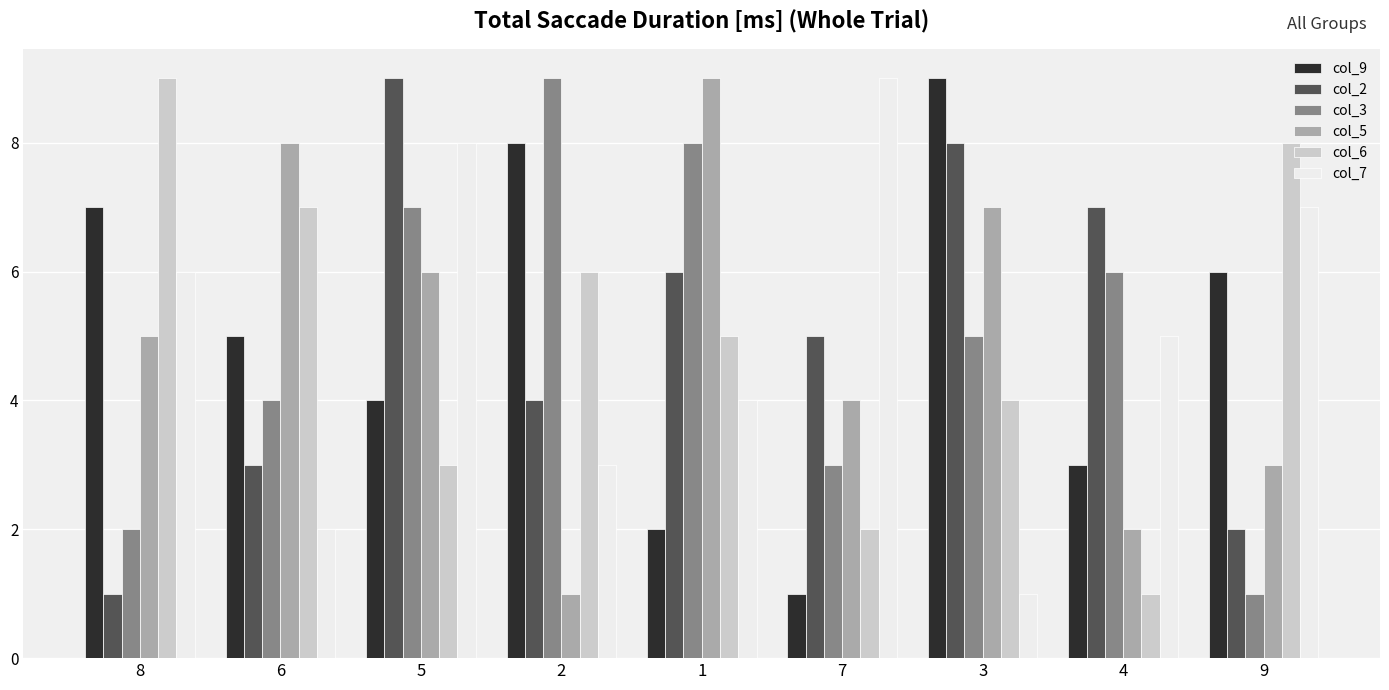

What position from the left is 2?

4